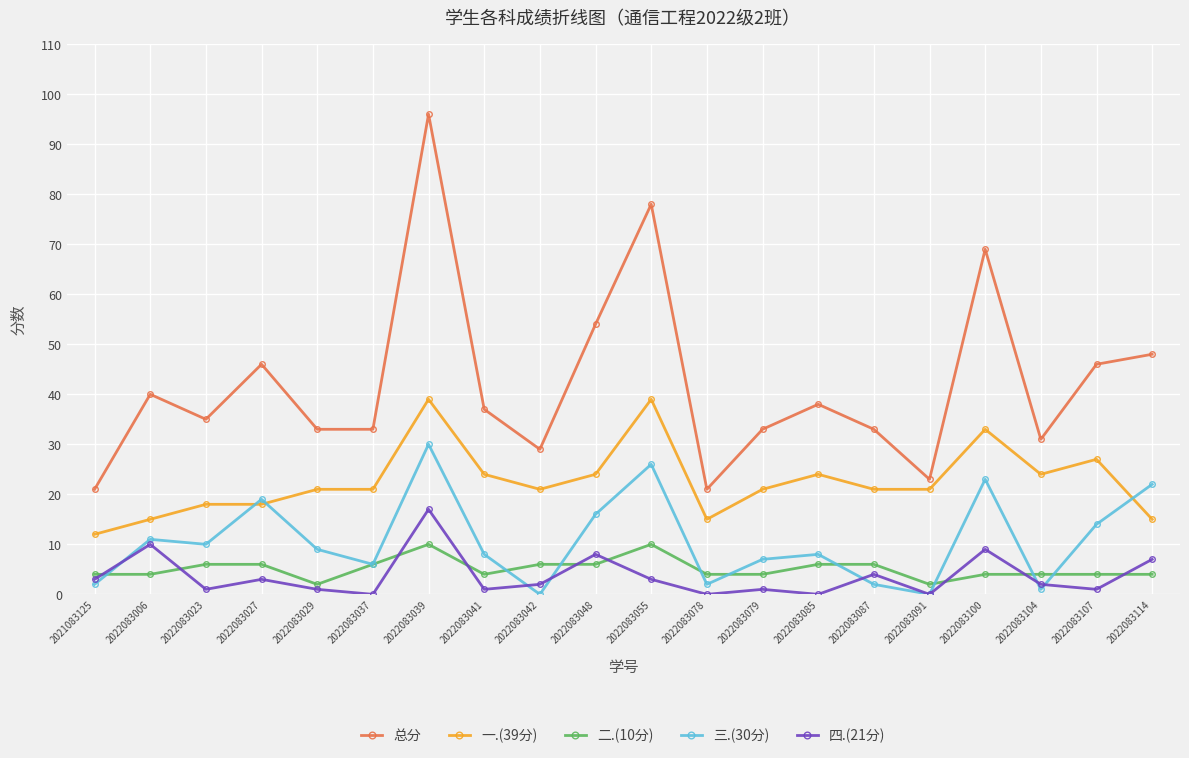

What is the difference between the highest and lowest values at 2022083039?

86